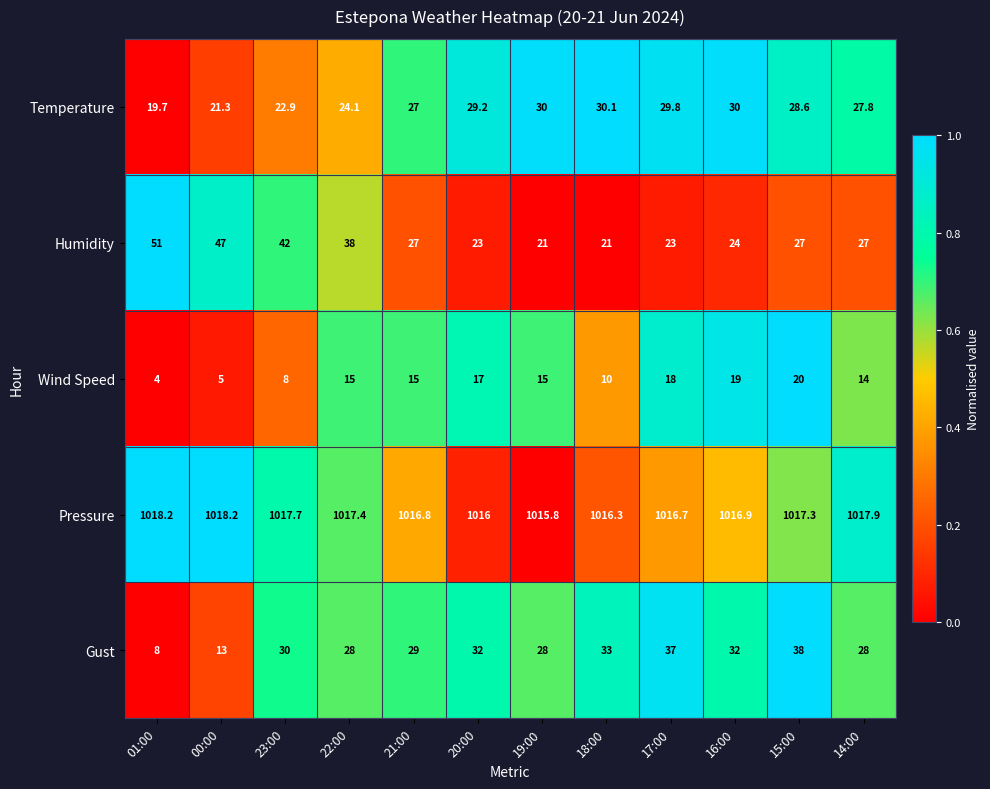

Is the value of Humidity at 18:00 greater than the value of Gust at 19:00?

No